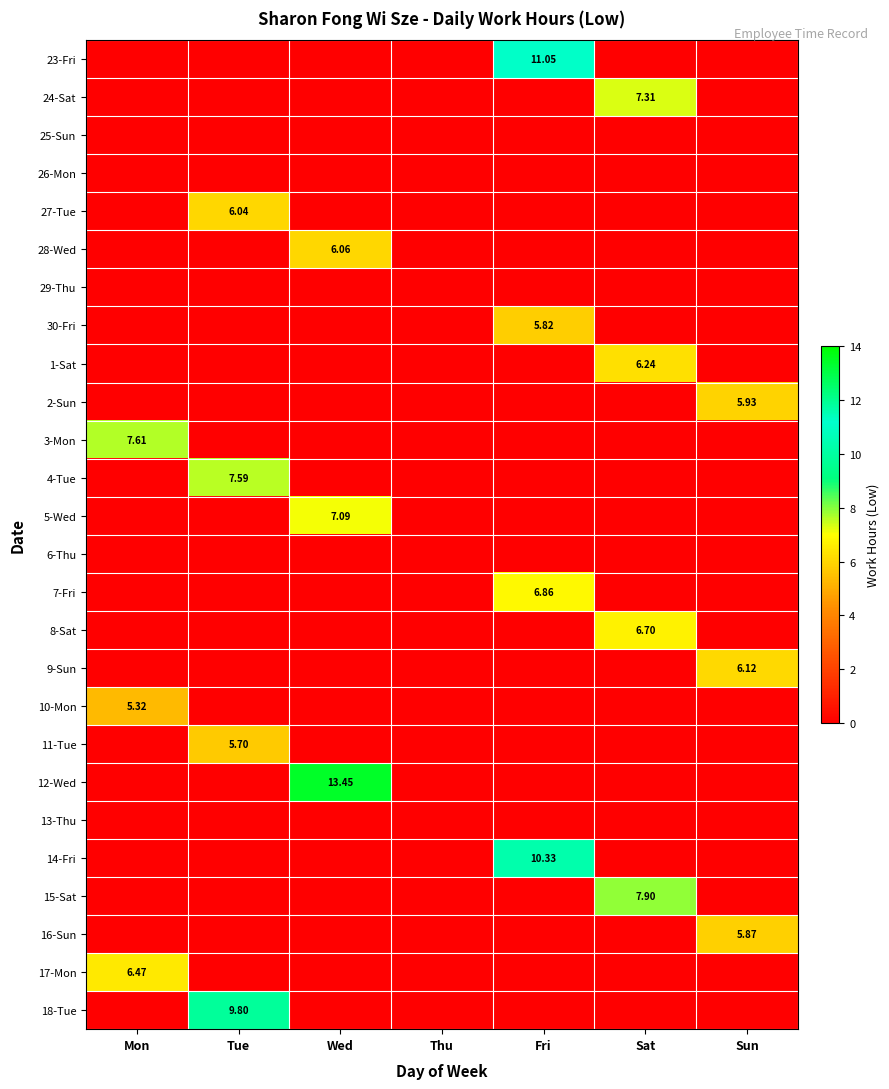

Which series has the largest total across all categories?

12-Wed